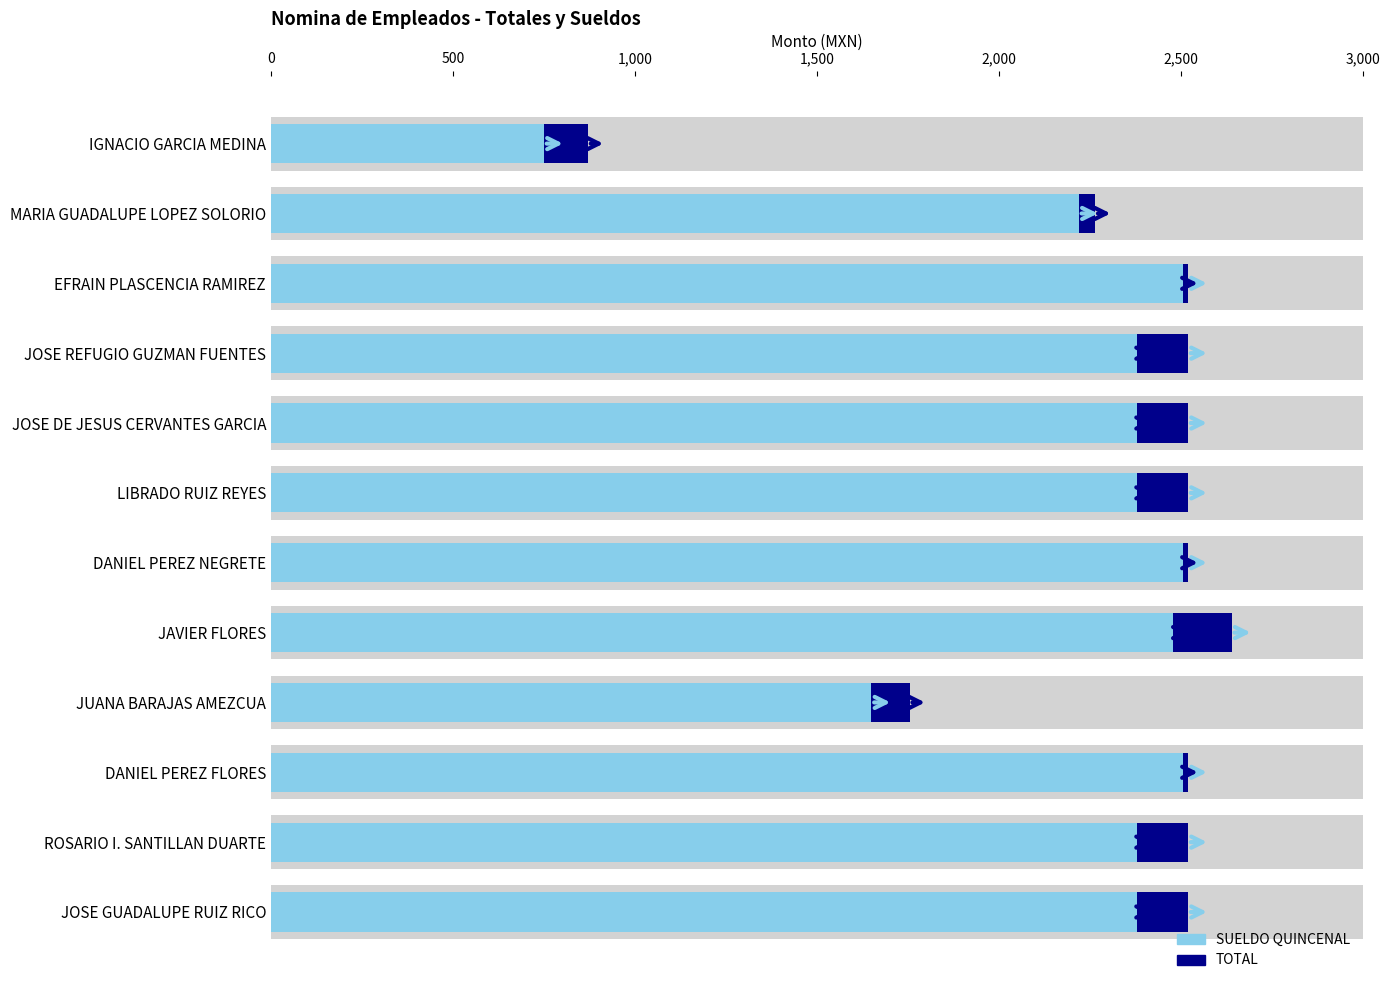

Does the chart contain stacked bars?

No